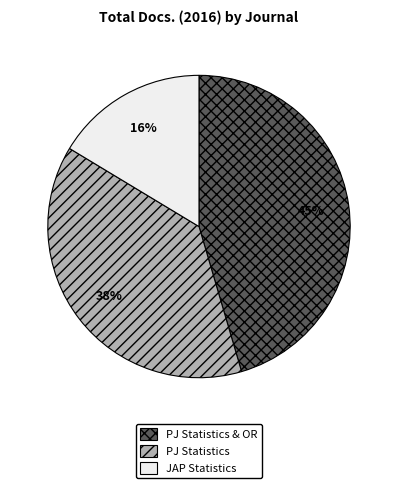

Which has a higher value, JAP Statistics or PJ Statistics?

PJ Statistics